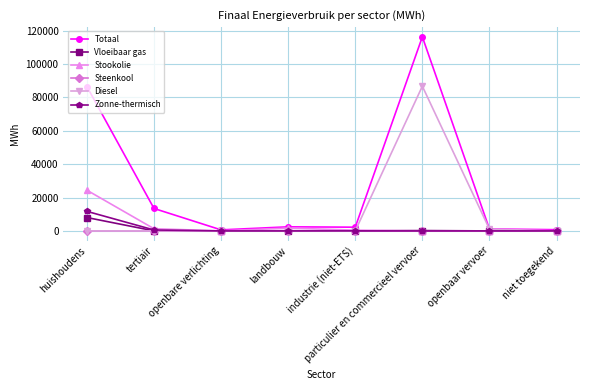

What is the difference between the highest and lowest values at huishoudens?

86516.6